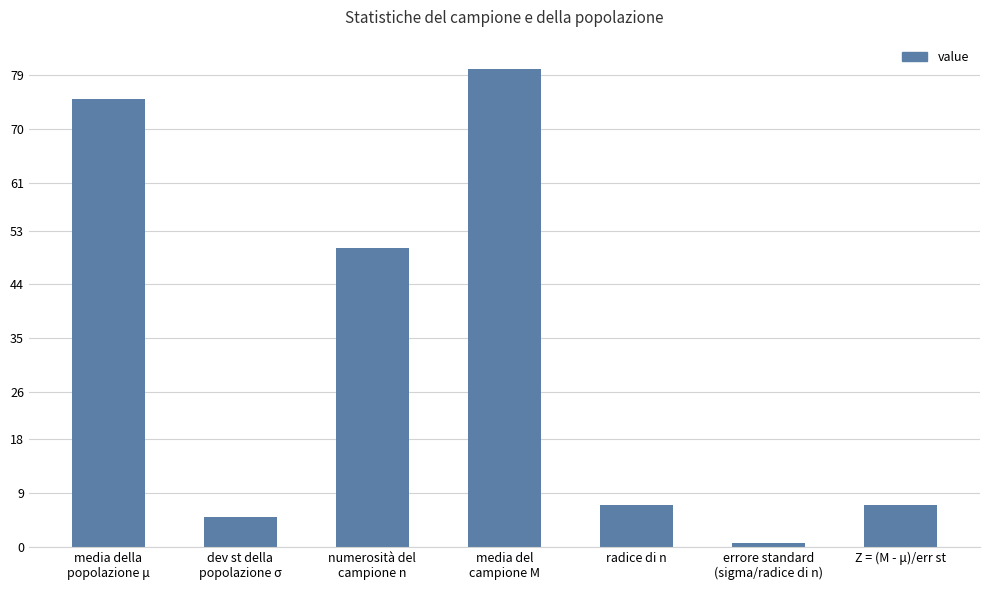

Reading left to right, what are all the values shown in this chart?

media della
popolazione μ=75.0	dev st della
popolazione σ=5.0	numerosità del
campione n=50.0	media del
campione M=80.0	radice di n=7.1	errore standard
(sigma/radice di n)=0.7	Z = (M - μ)/err st=7.1